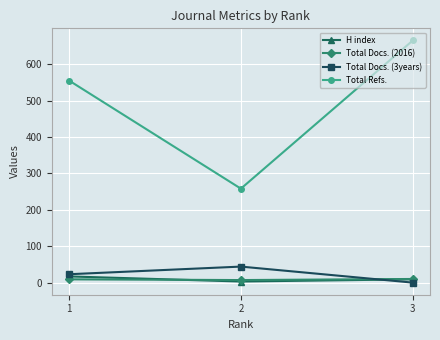

List the labels in order of Total Refs. value, smallest first.

2, 1, 3